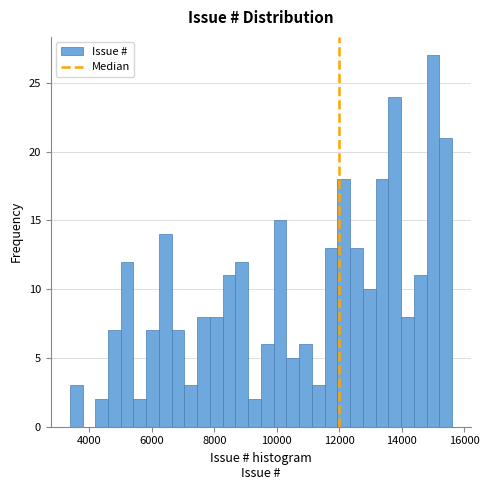

Read against the x-axis, roughly where is the centre of the tallest bar?

15000